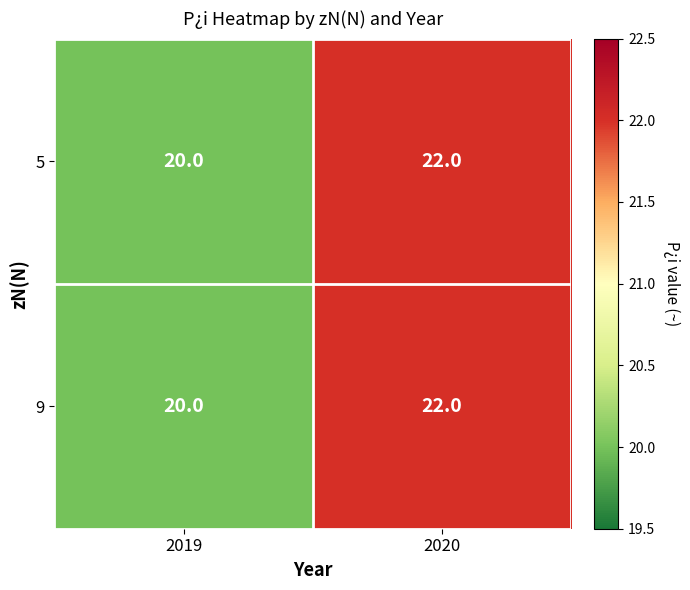

Where is 9 nearest to the value 21?

2019